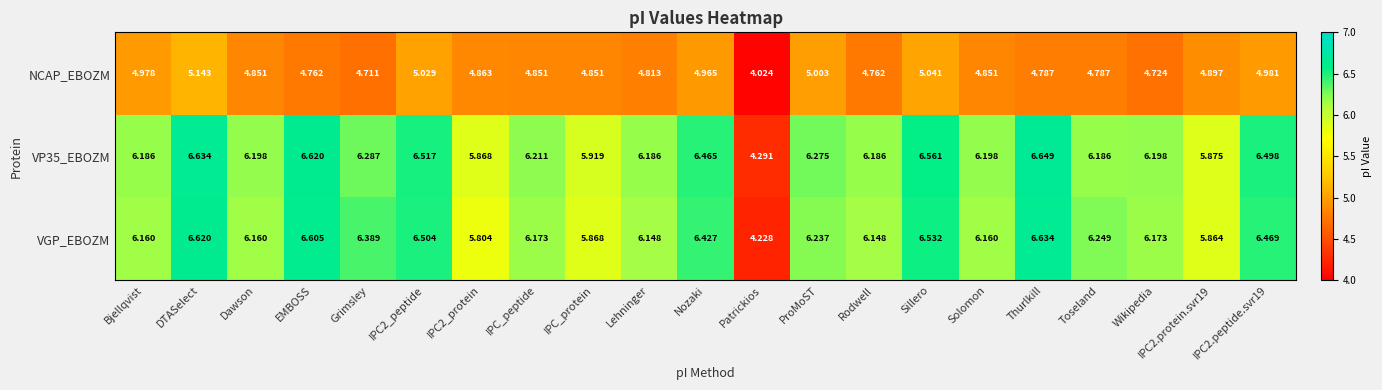

Which category has the highest value across all series?

Thurlkill